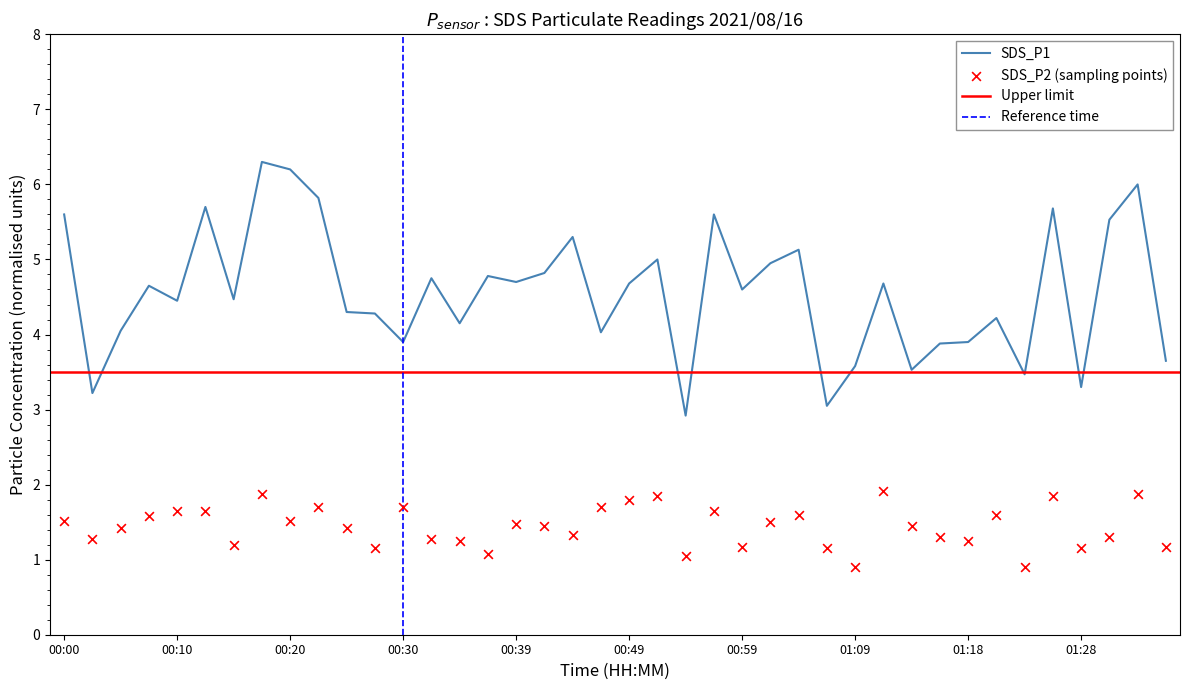

Which series has the largest Y range (max minus min)?

SDS_P1